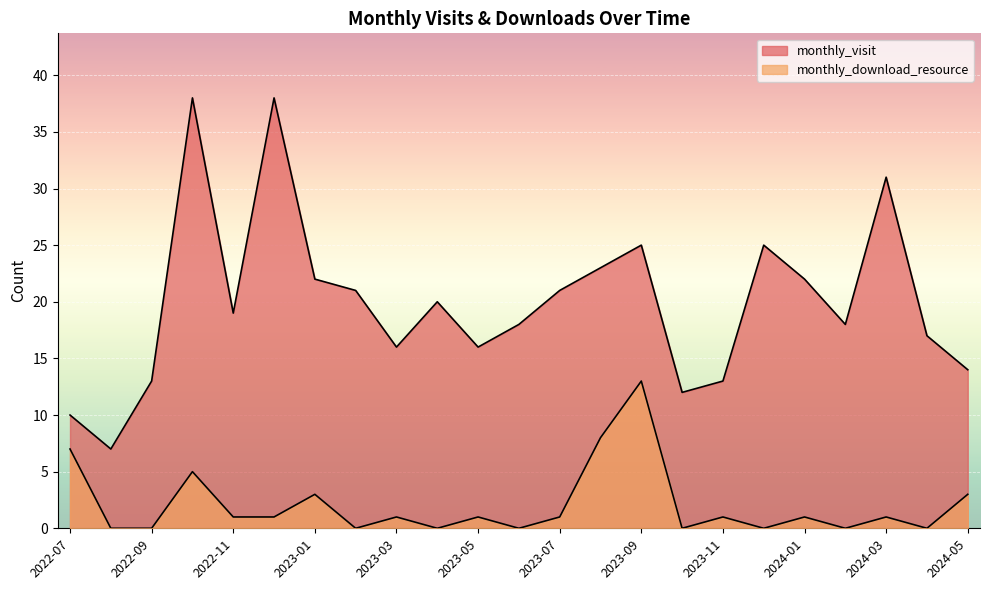

True or false: monthly_download_resource and monthly_visit intersect in this chart.

False